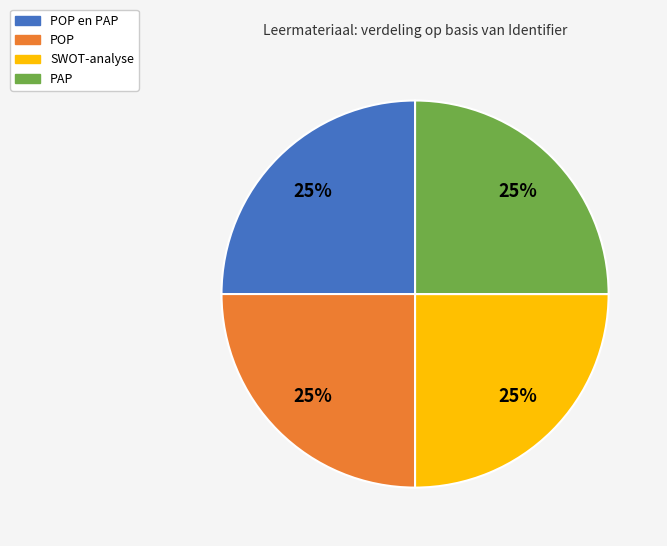

Is there any slice that represents more than half of the pie?

No